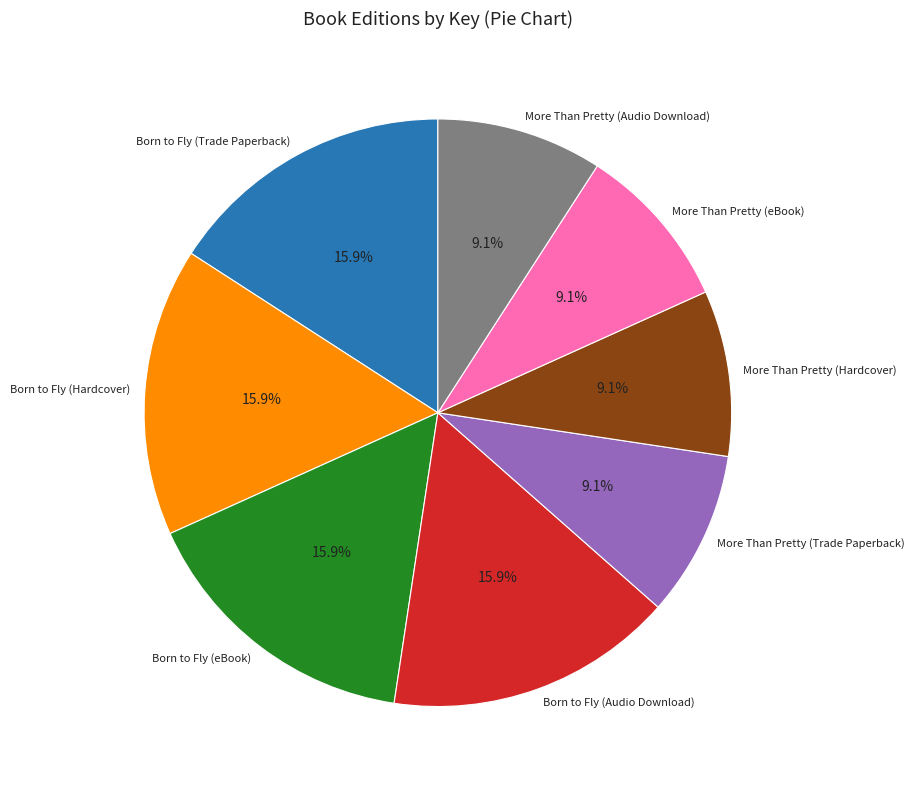

The More Than Pretty (Trade Paperback) slice represents 9% of the pie. True or false?

True